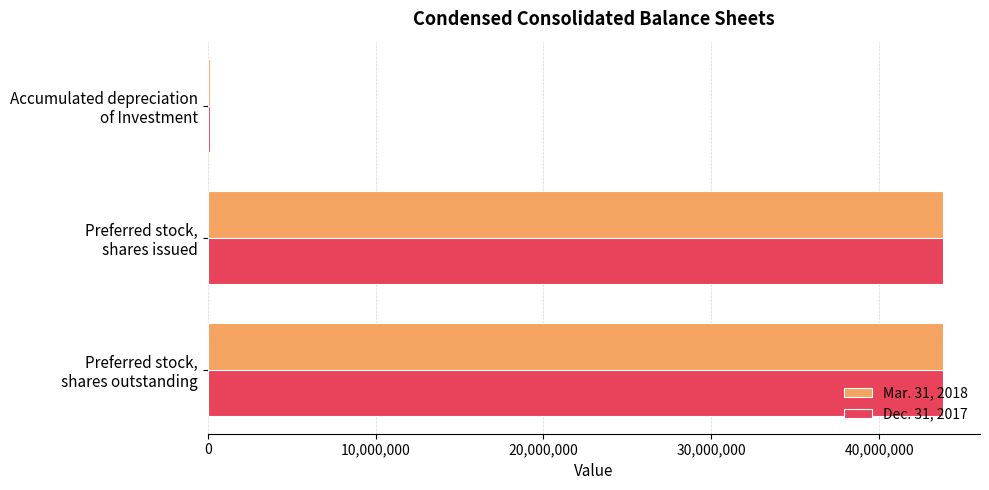

Count the Mar. 31, 2018 values in the range 123123 to 43821901.

3